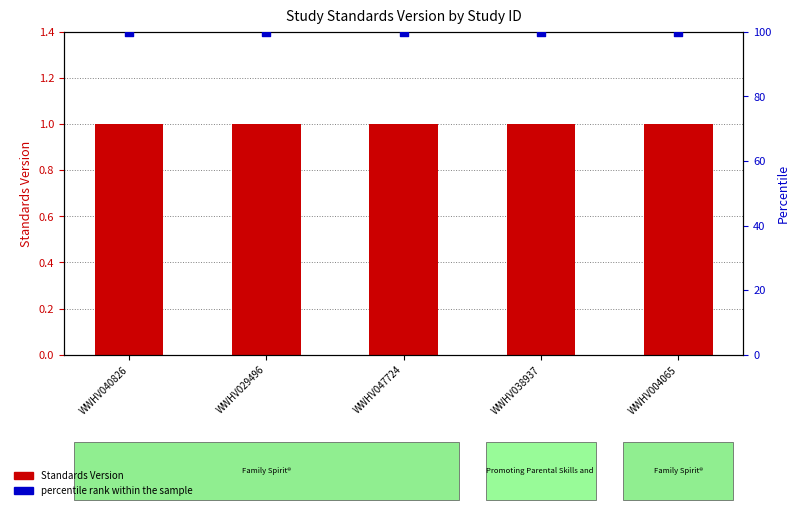

At which category is the sum across all series the highest?

WWHV040826